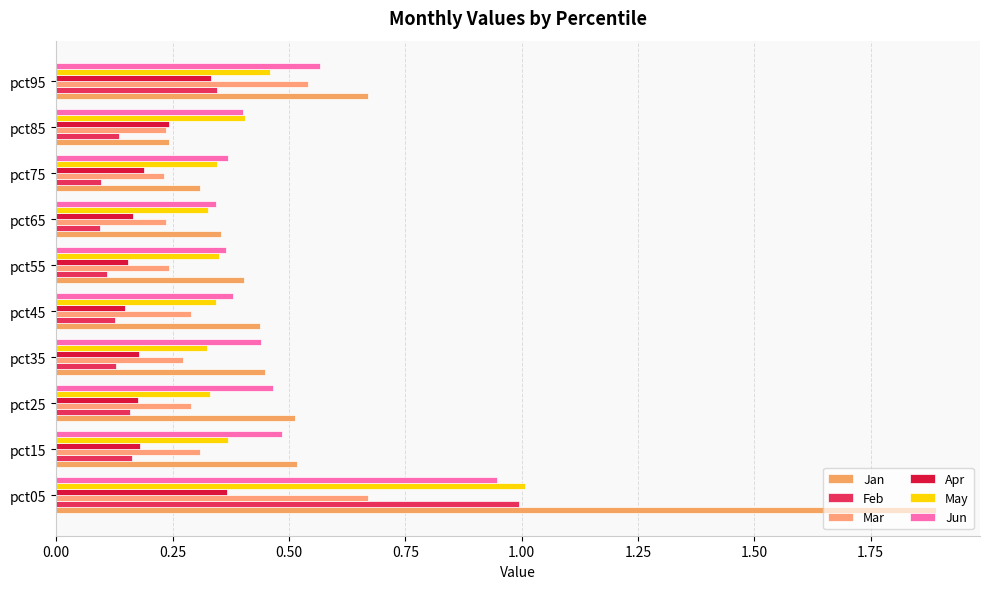

How many distinct data groups are displayed?

6